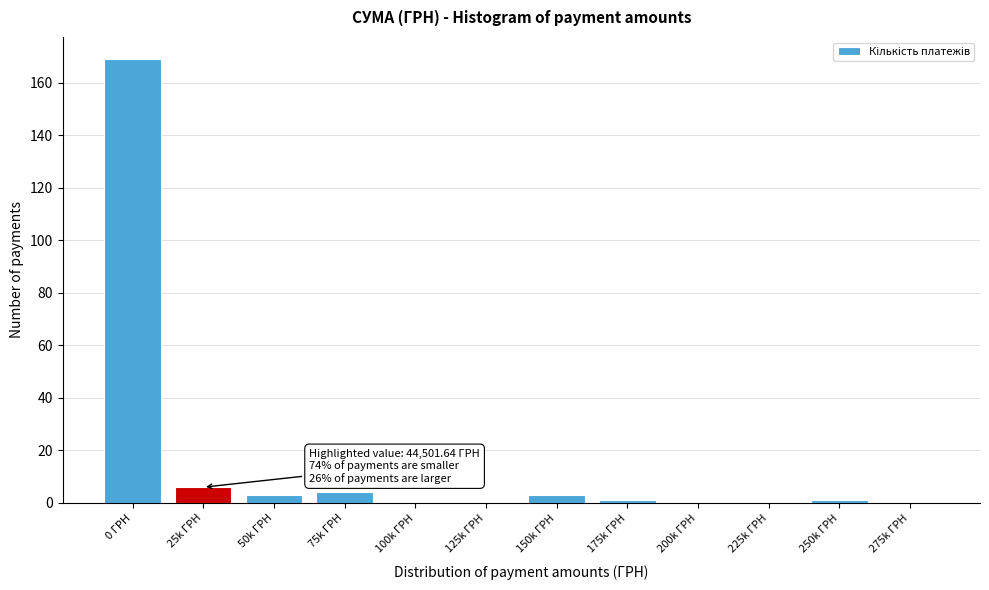

Reading left to right, transcribe all the data shown in this chart.

0 ГРН=169	25k ГРН=6	50k ГРН=3	75k ГРН=4	100k ГРН=0	125k ГРН=0	150k ГРН=3	175k ГРН=1	200k ГРН=0	225k ГРН=0	250k ГРН=1	275k ГРН=0